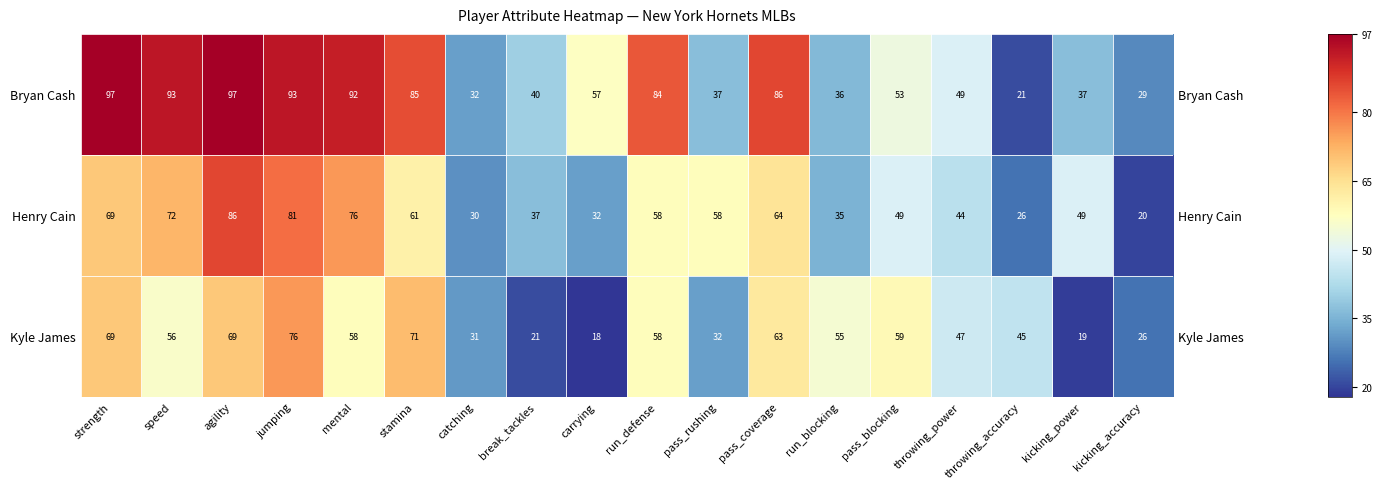

List the series in order of their overall mean, lowest first.

Kyle James, Henry Cain, Bryan Cash